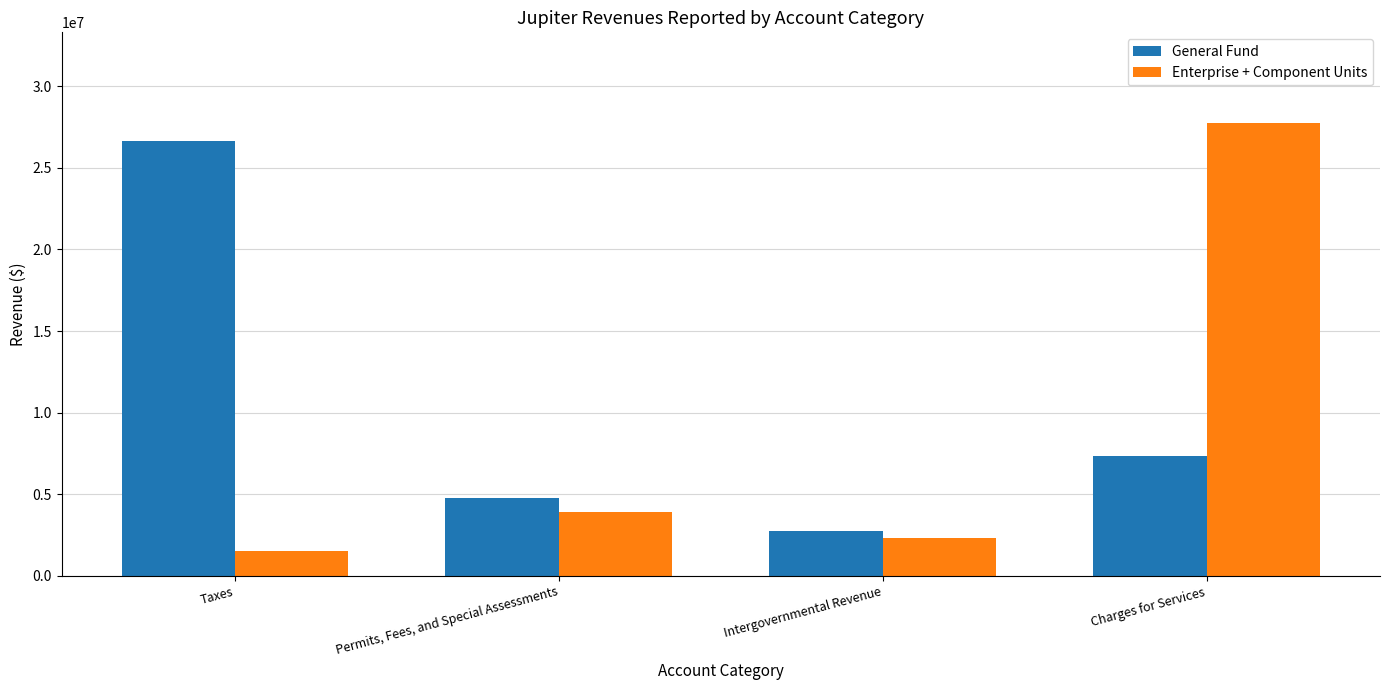

Are the bars horizontal?

No